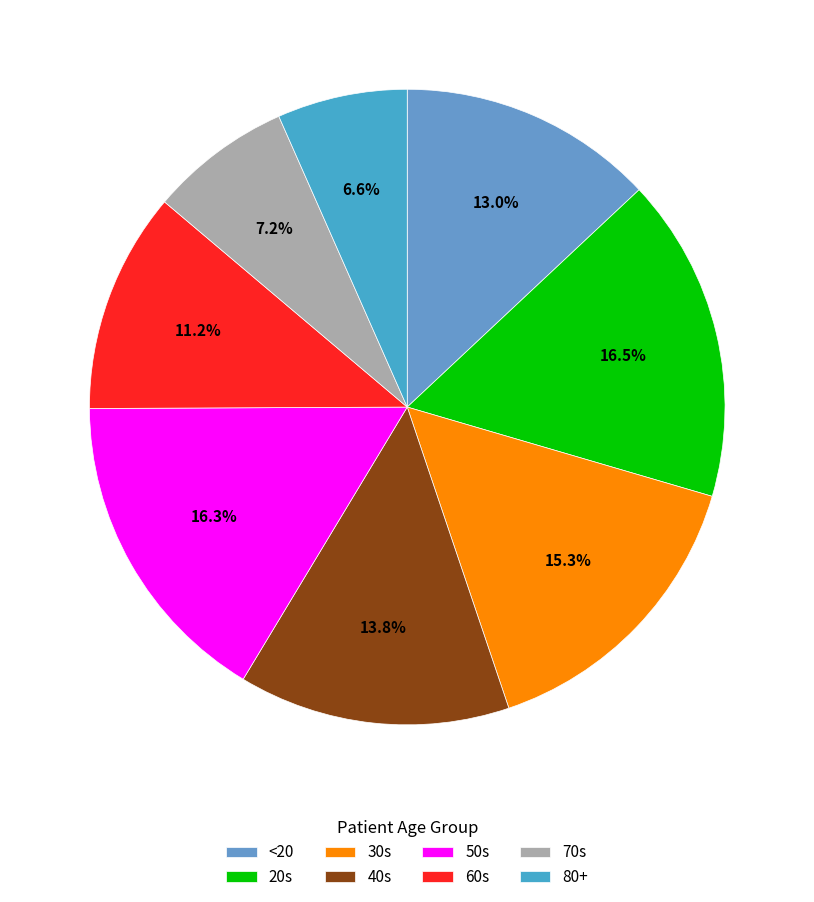

Combined, what portion of the pie is 50s and 40s?

30.1%